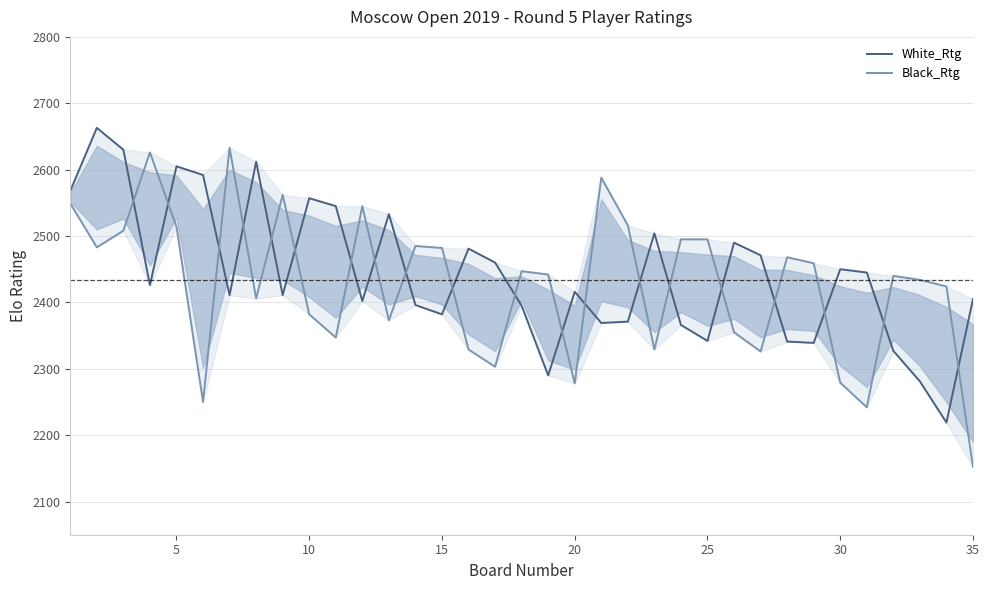

Reading left to right, what are all the values shown in this chart?

White_Rtg: 2568	2663	2630	2426	2605	2592	2411	2612	2411	2557	2545	2402	2533	2396	2382	2481	2460	2395	2290	2416	2369	2371	2504	2366	2342	2490	2471	2341	2339	2450	2445	2327	2281	2219	2405
Black_Rtg: 2549	2483	2508	2626	2514	2250	2633	2406	2562	2382	2347	2545	2373	2485	2482	2329	2303	2447	2442	2278	2588	2516	2329	2495	2495	2355	2326	2468	2459	2279	2242	2440	2434	2424	2152